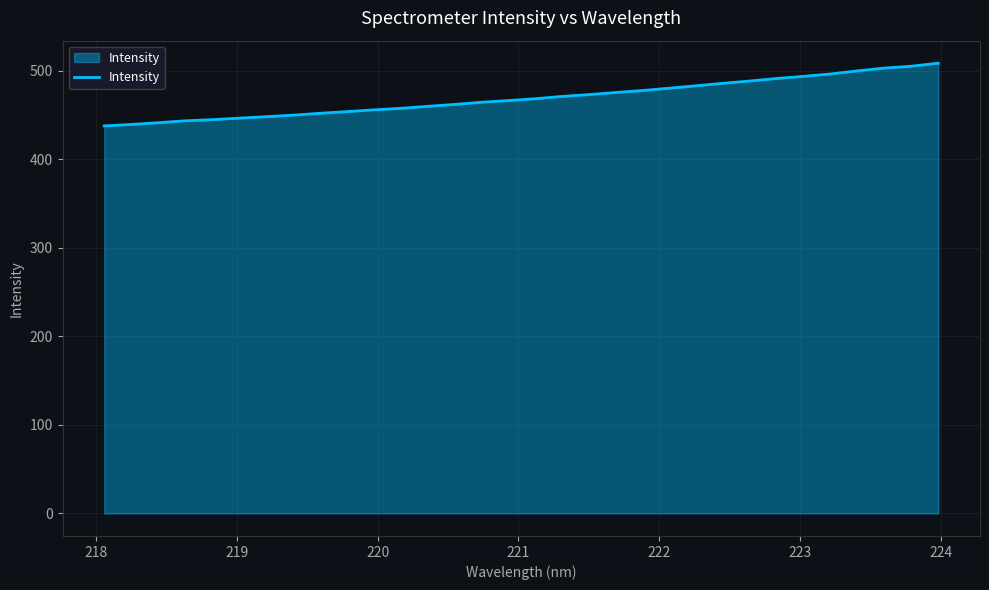

What is the maximum value shown in the chart?

508.3